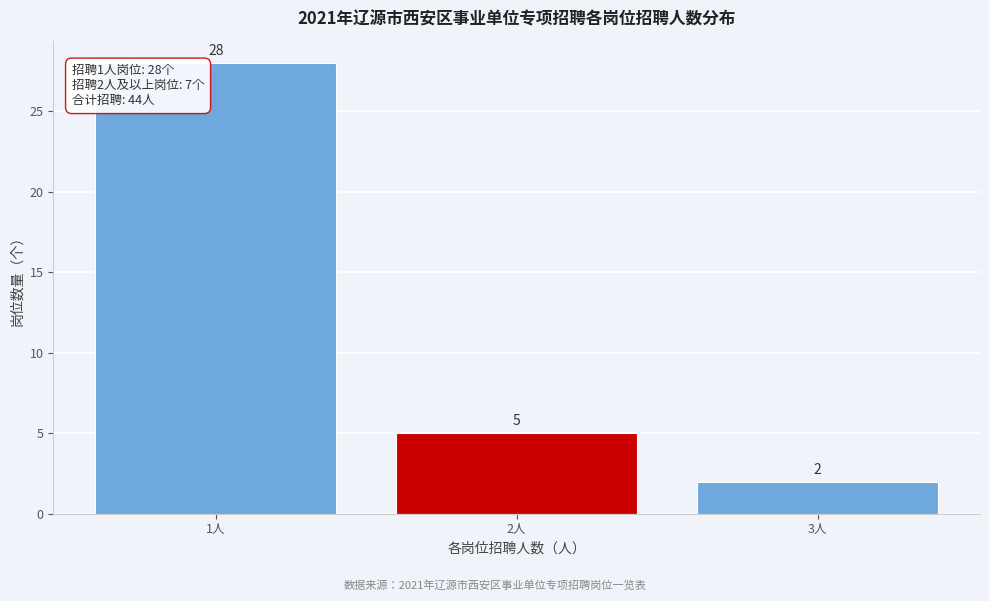

Reading left to right, transcribe all the data shown in this chart.

1人=28	2人=5	3人=2